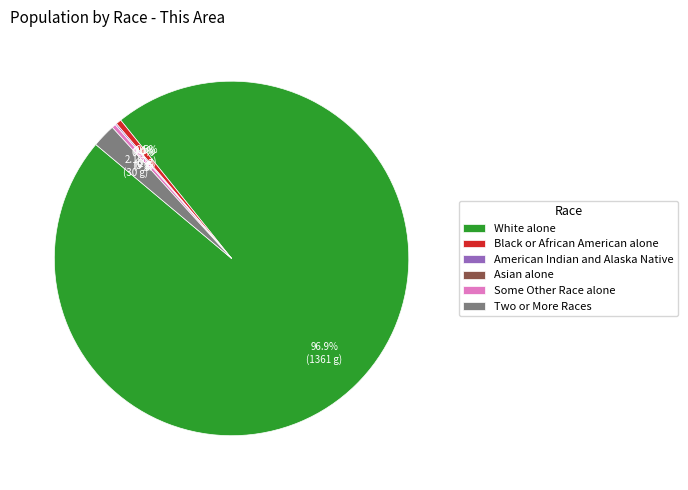

To the nearest percent, what is the combined percentage of Black or African American alone and Some Other Race alone?

1%